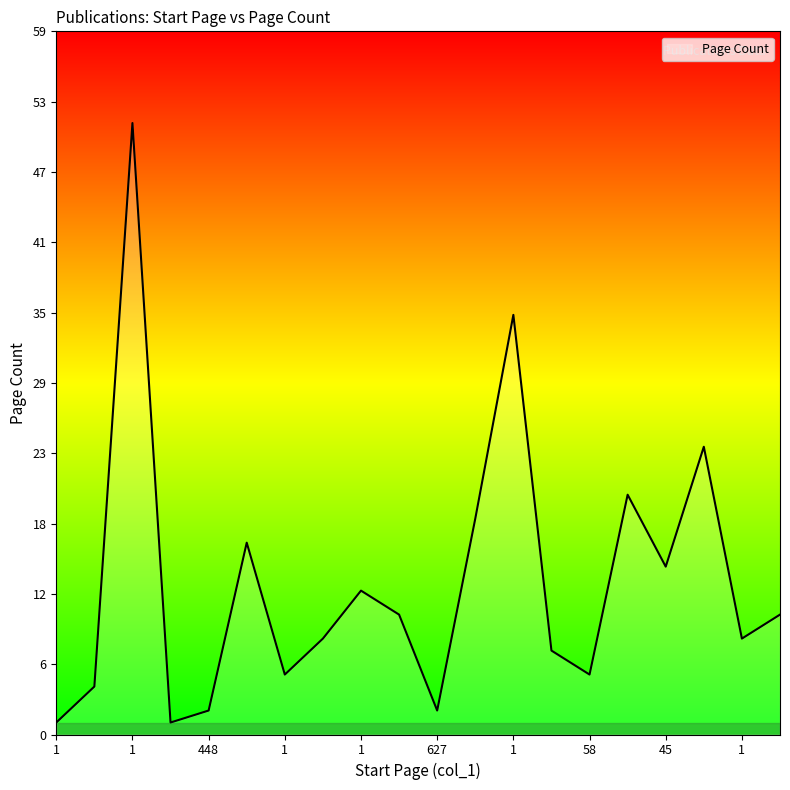

What is the difference between the maximum and minimum values?

50